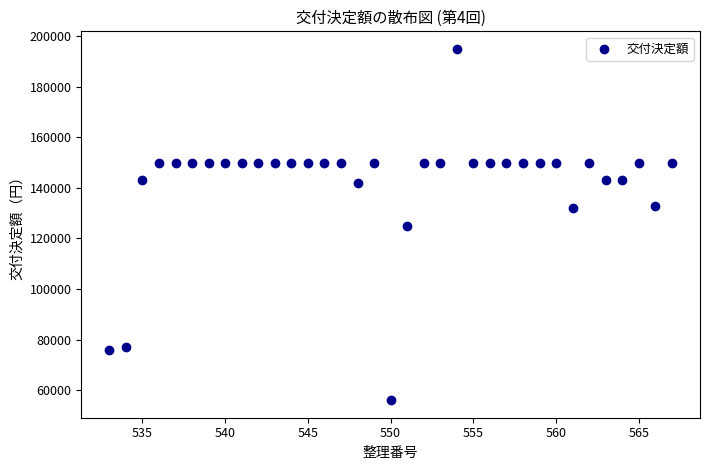

What is the range of X values (max minus min)?

34